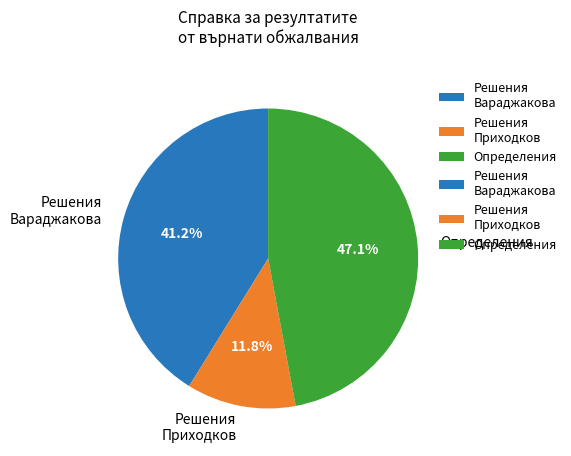

Count the number of slices in the pie.

3